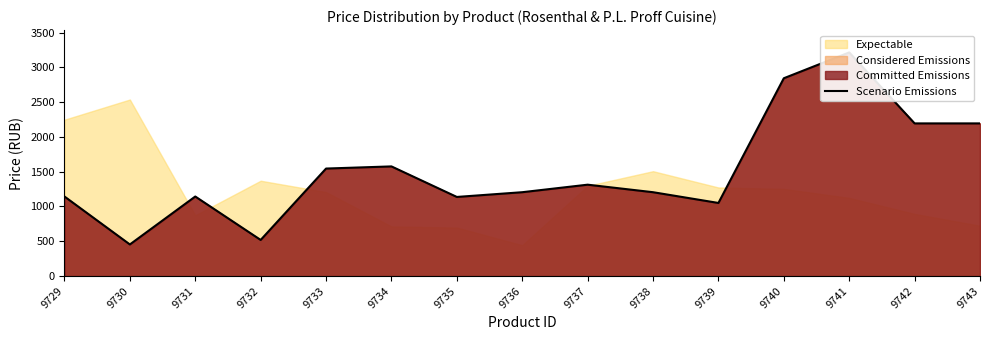

List the labels in order of value, largest first.

9741, 9740, 9742, 9743, 9734, 9733, 9737, 9736, 9738, 9729, 9731, 9735, 9739, 9732, 9730